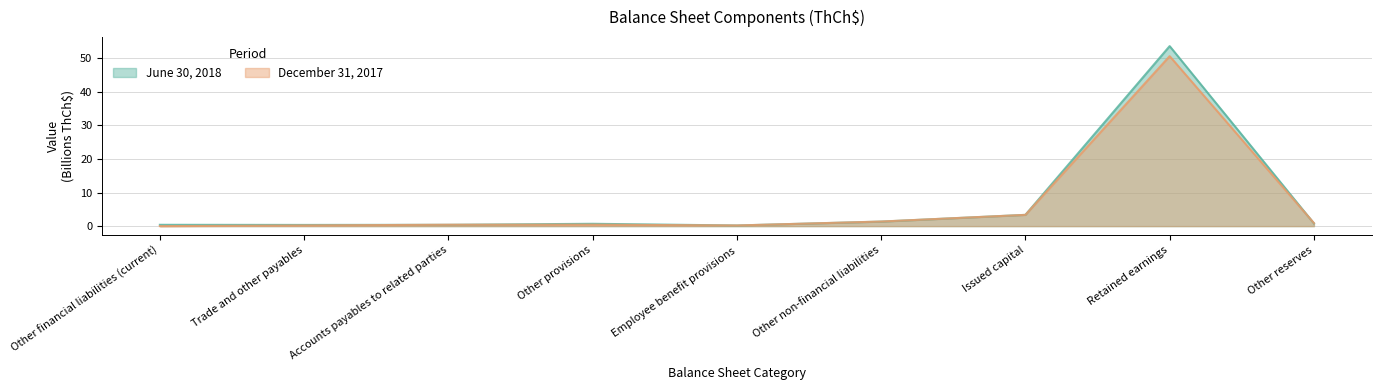

Between which two adjacent categories do June 30, 2018 and December 31, 2017 first intersect?

Trade and other payables and Accounts payables to related parties